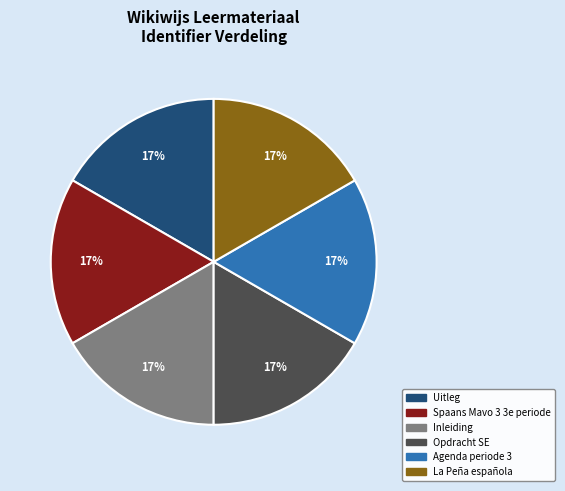

What is the ratio of the value at Spaans Mavo 3 3e periode to the value at Uitleg?

1.0